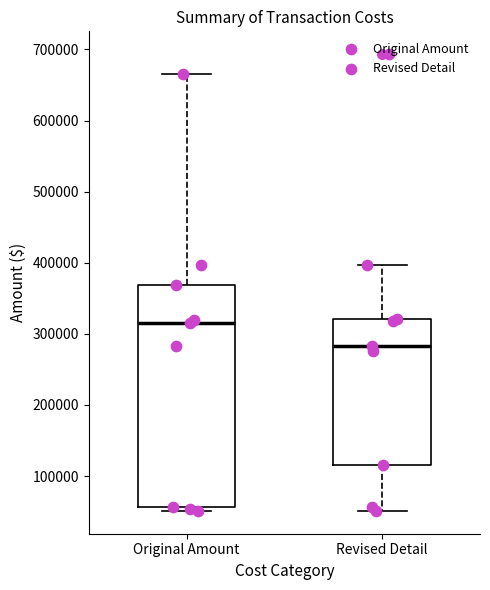

Comparing the boxes themselves (not the whiskers), which one is the tallest?

Original Amount